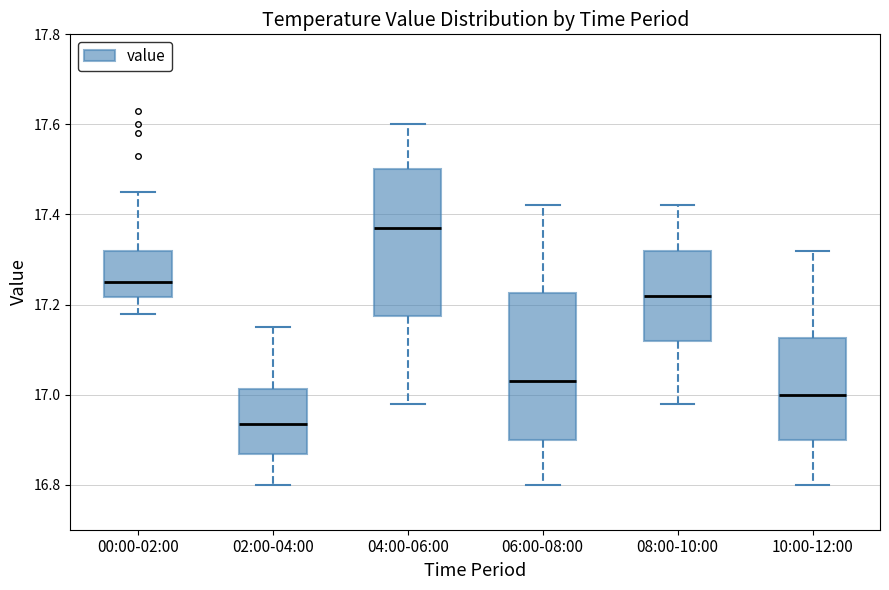

Reading left to right, transcribe this box plot: for each box, give where its median line is, the range the box spans, and where its two whiskers end, as read against the y-axis. The values are not printed on the chart, so give them approximately, as read against the axis.

00:00-02:00: median 17.26, box 17.22 to 17.32, whiskers 17.18 to 17.46
02:00-04:00: median 16.94, box 16.86 to 17.02, whiskers 16.80 to 17.16
04:00-06:00: median 17.38, box 17.18 to 17.50, whiskers 16.98 to 17.60
06:00-08:00: median 17.04, box 16.90 to 17.22, whiskers 16.80 to 17.42
08:00-10:00: median 17.22, box 17.12 to 17.32, whiskers 16.98 to 17.42
10:00-12:00: median 17.00, box 16.90 to 17.12, whiskers 16.80 to 17.32